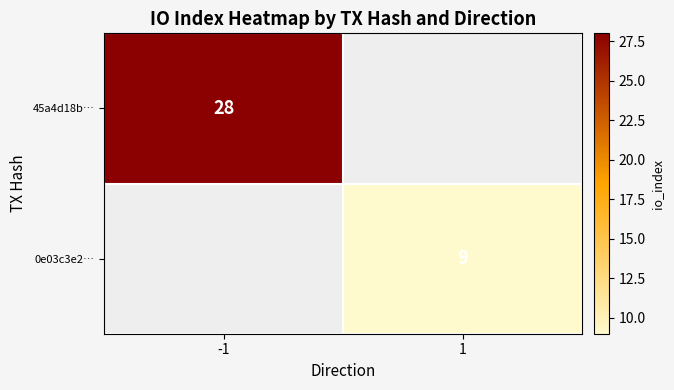

True or false: 0e03c3e2… has a value of 9 at 1.

True